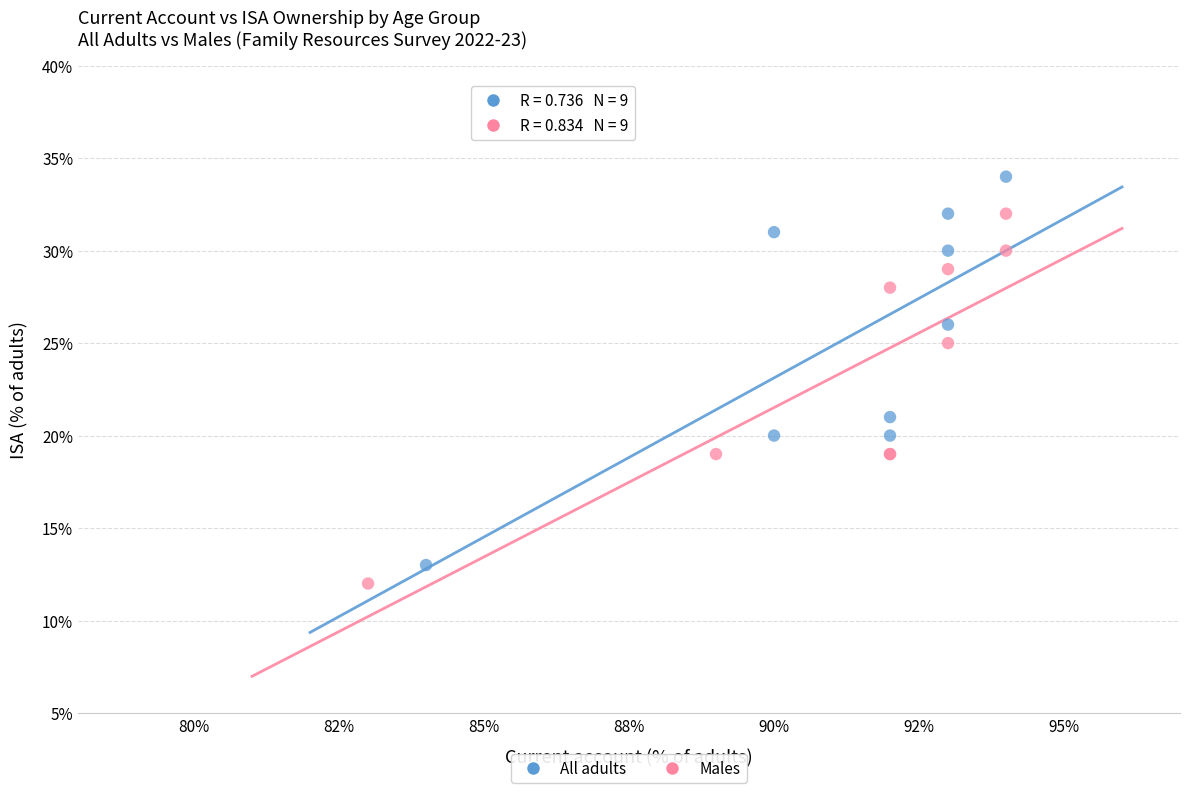

Which series contains the highest Y value?

All adults